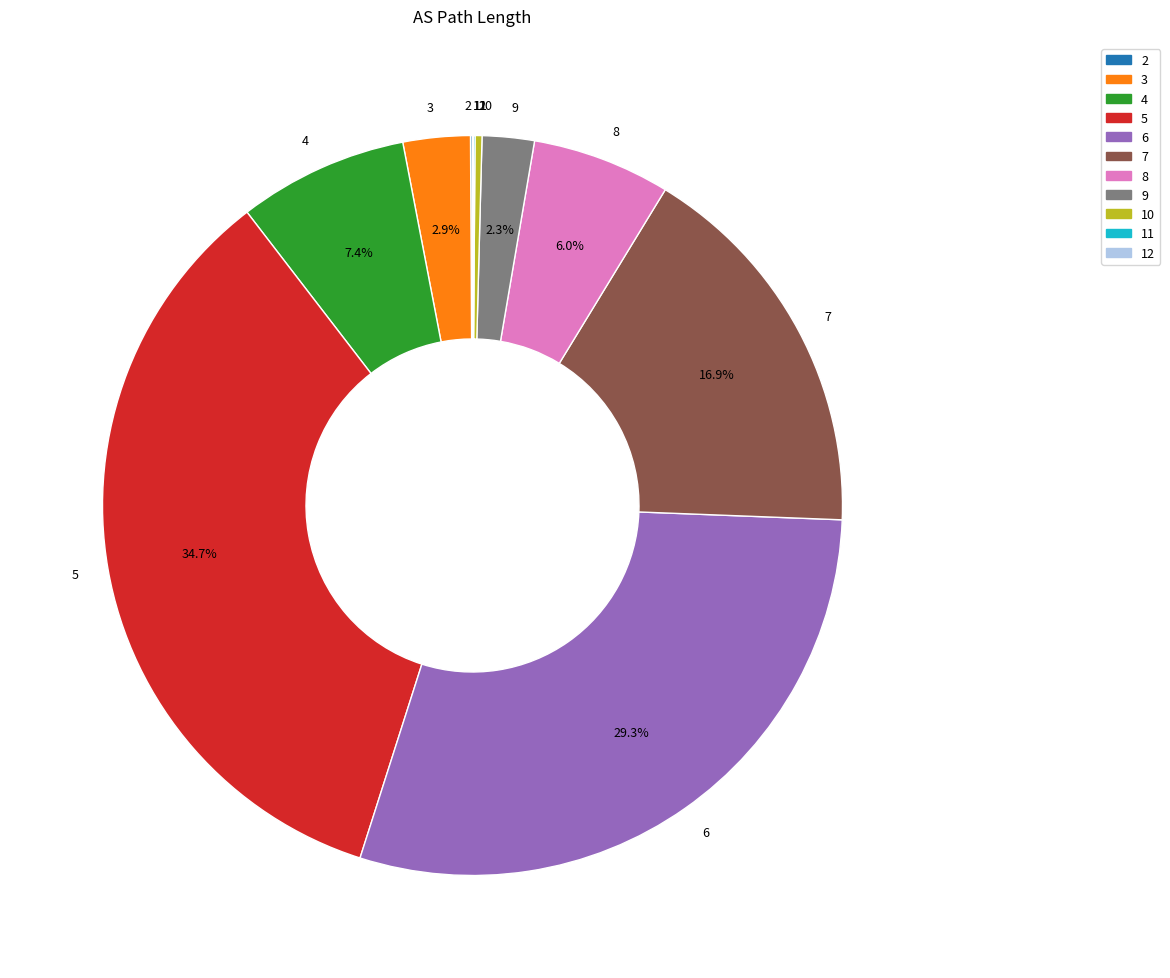

Which slice is the largest?

5